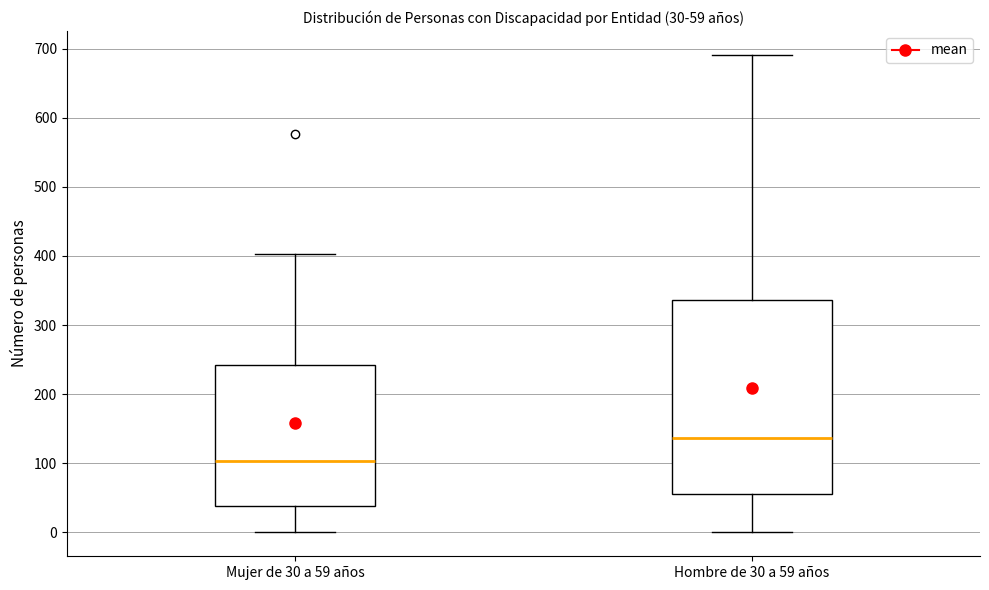

Comparing the boxes themselves (not the whiskers), which one is the tallest?

Hombre de 30 a 59 años